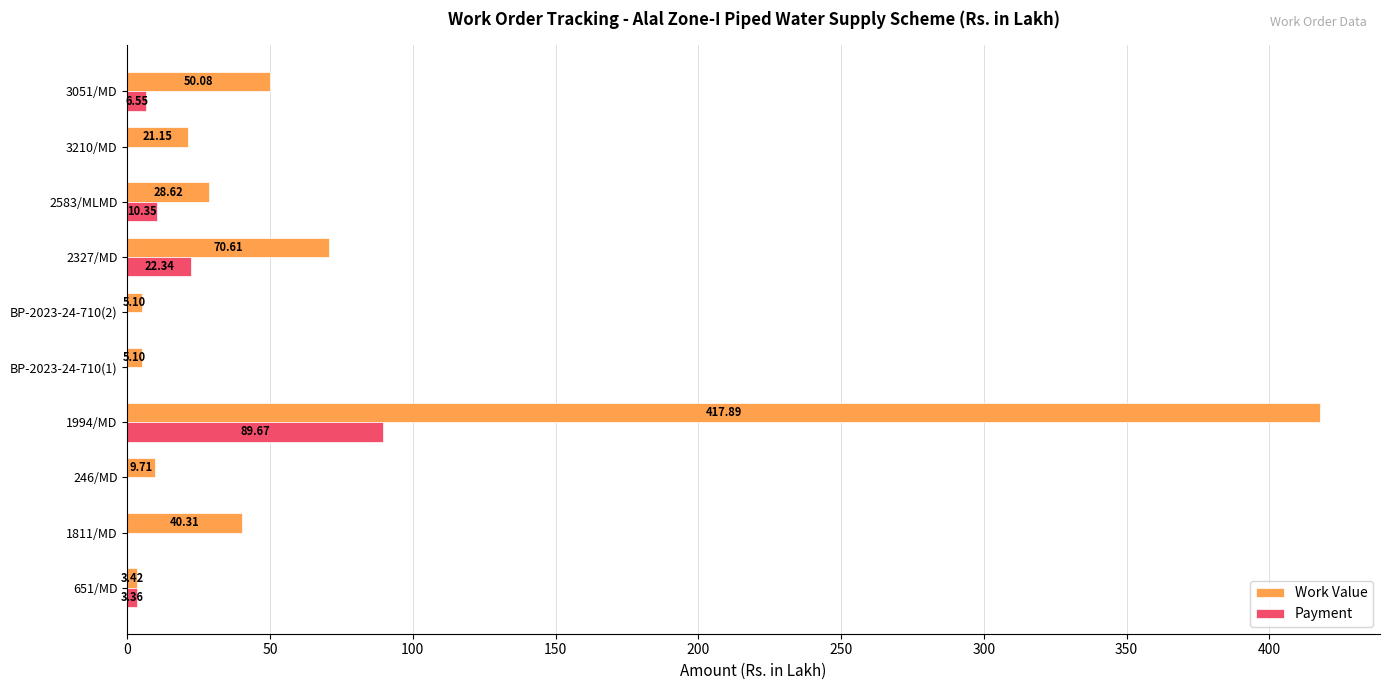

What is the sum of the Work Value values at 1811/MD and BP-2023-24-710(2)?

45.4